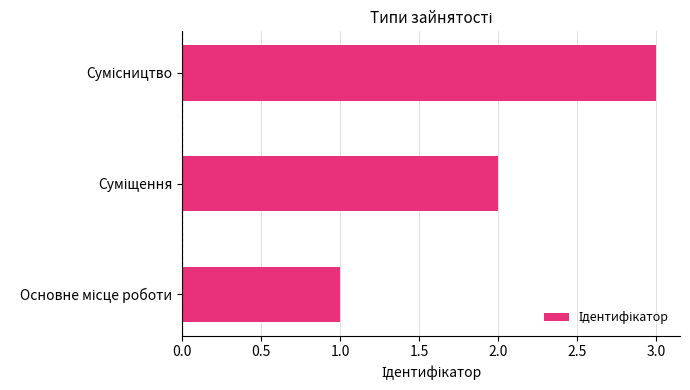

What is the sum of all values?

6